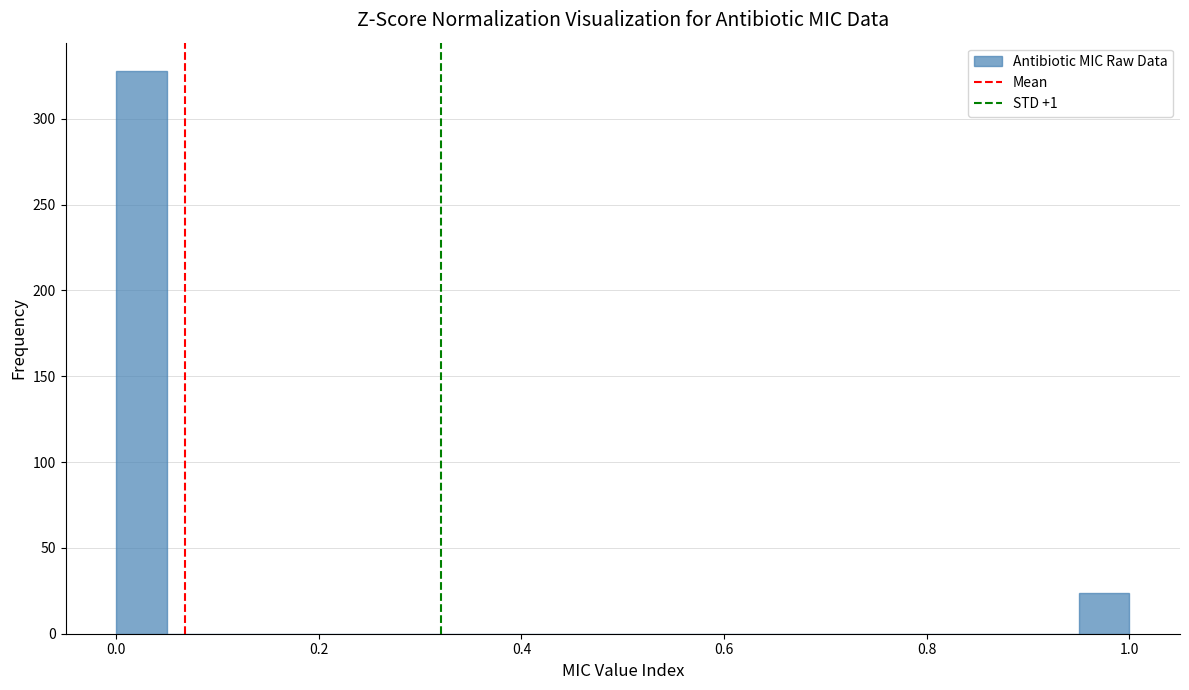

Around what value on the x-axis is the tallest bar? Give the approximate position of its centre, as read against the axis.

0.02